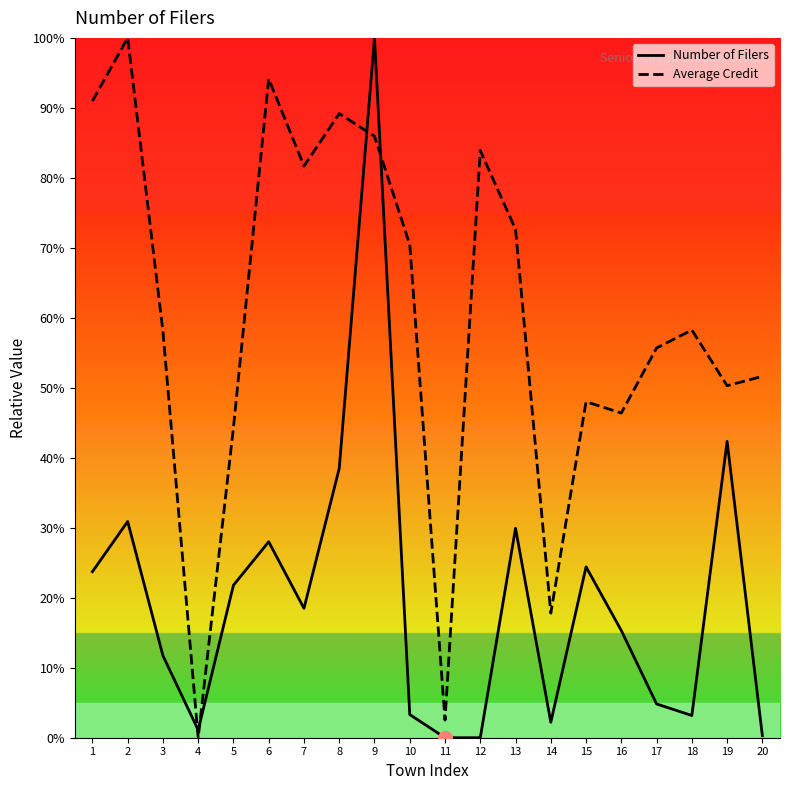

Between 15 and 17, which series saw the biggest shift?

Number of Filers